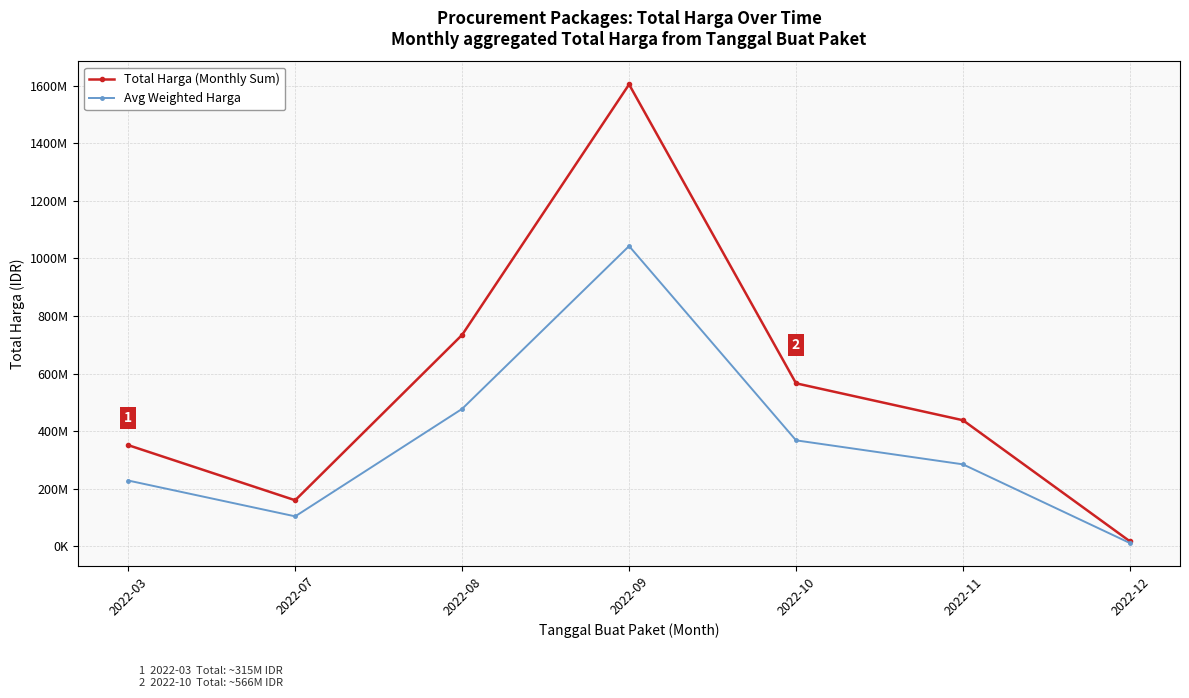

True or false: Avg Weighted Harga and Total Harga (Monthly Sum) cross at least once.

False